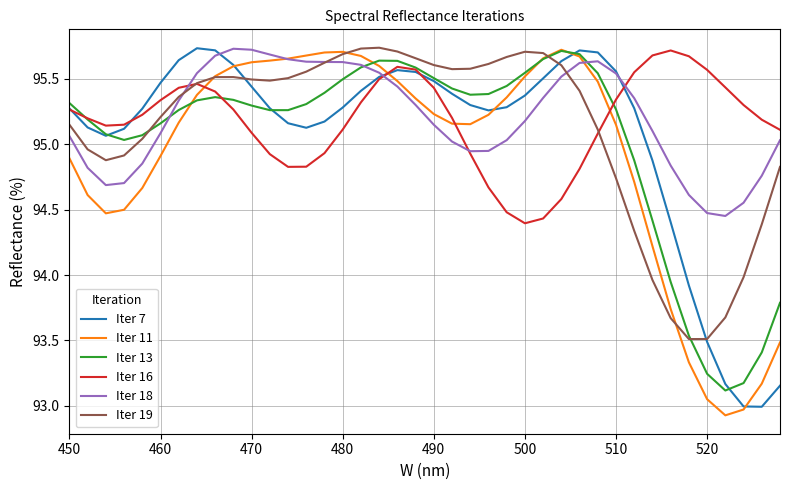

What is the minimum value shown in the chart?

92.9